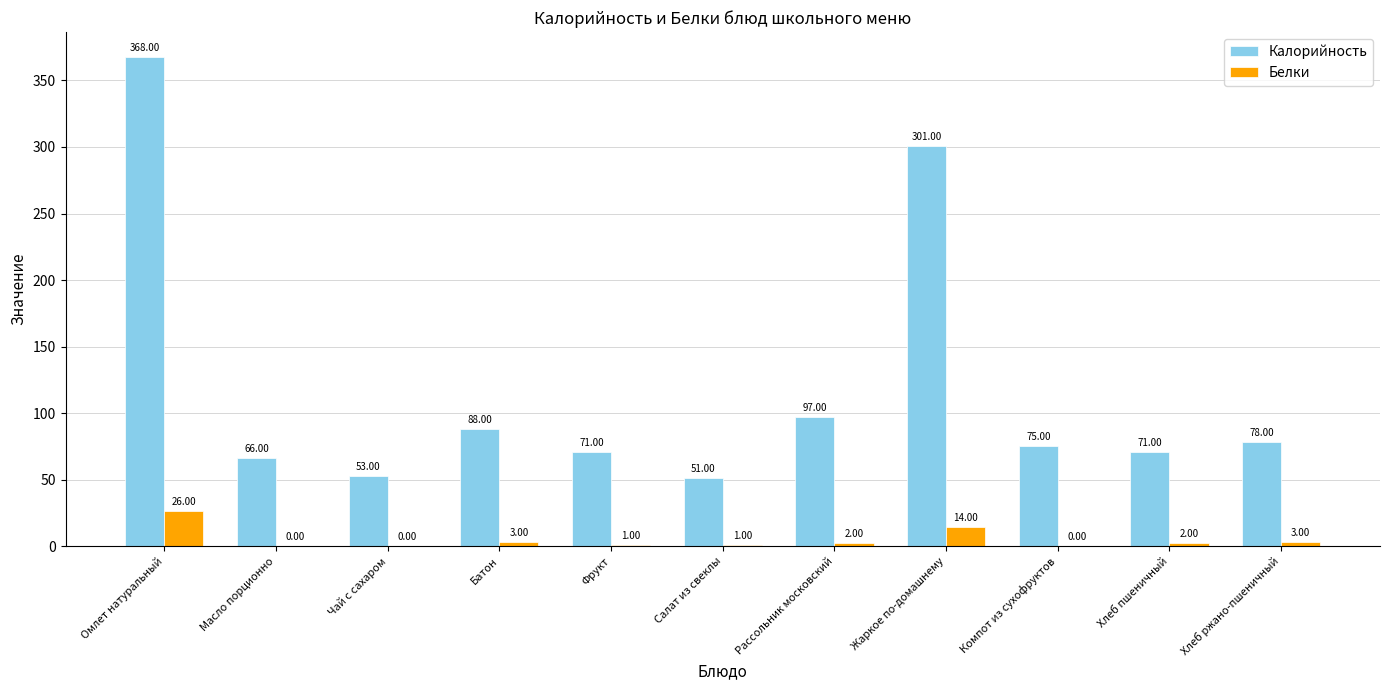

How many groups of bars are there?

11